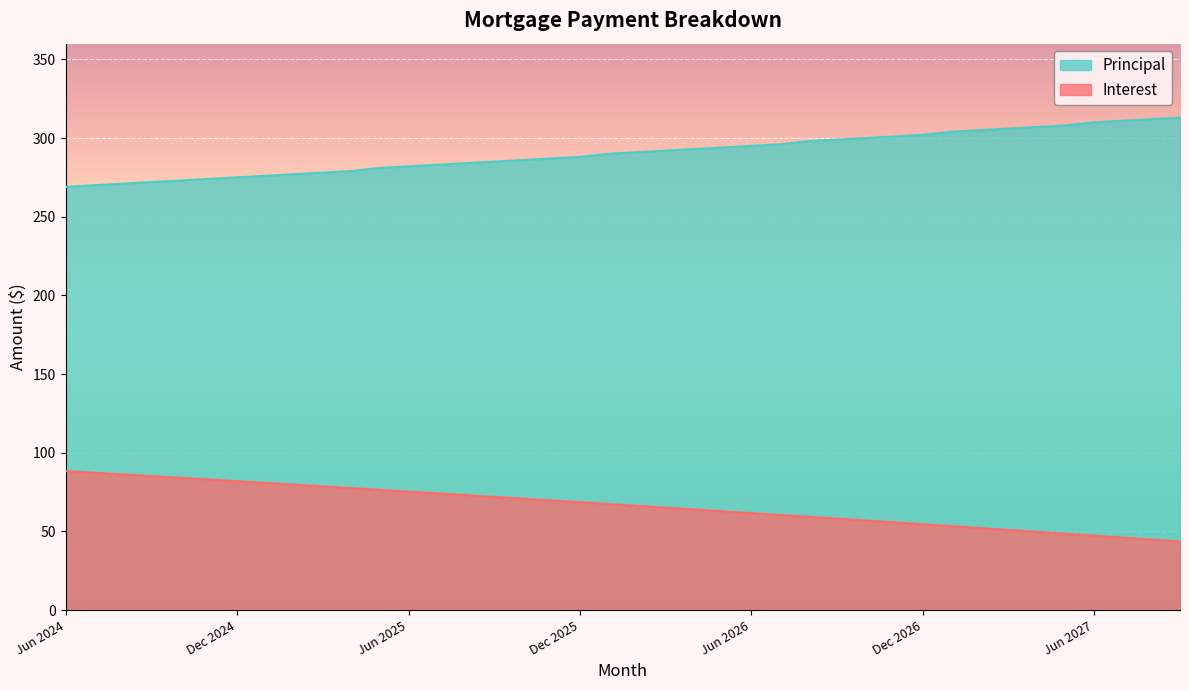

List the labels in order of Principal value, smallest first.

Jun 2024, Jul 2024, Aug 2024, Sep 2024, Oct 2024, Nov 2024, Dec 2024, Jan 2025, Feb 2025, Mar 2025, Apr 2025, May 2025, Jun 2025, Jul 2025, Aug 2025, Sep 2025, Oct 2025, Nov 2025, Dec 2025, Jan 2026, Feb 2026, Mar 2026, Apr 2026, May 2026, Jun 2026, Jul 2026, Aug 2026, Sep 2026, Oct 2026, Nov 2026, Dec 2026, Jan 2027, Feb 2027, Mar 2027, Apr 2027, May 2027, Jun 2027, Jul 2027, Aug 2027, Sep 2027